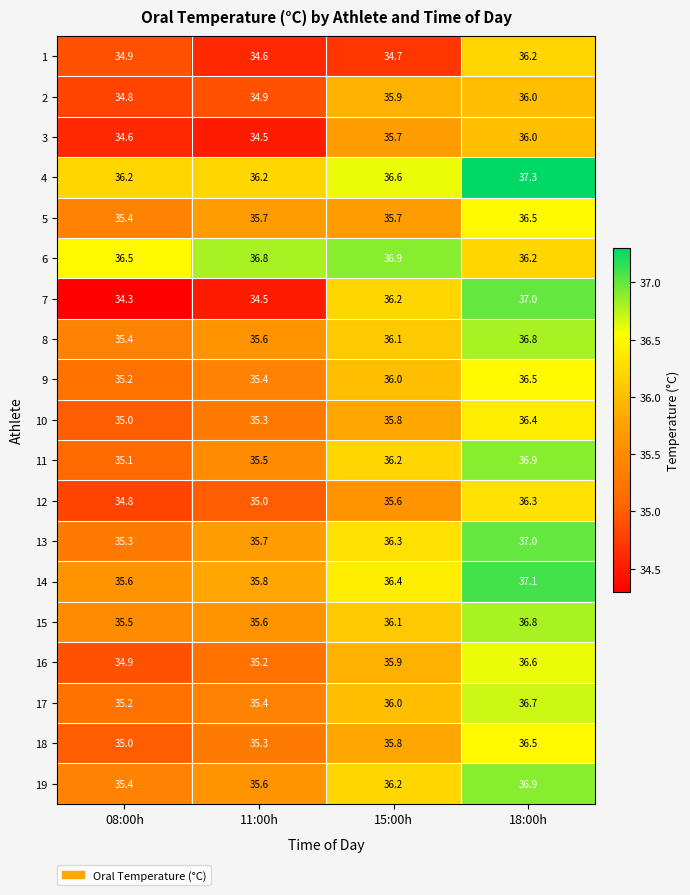

The value of 6 at 08:00h is 36.5. True or false?

True